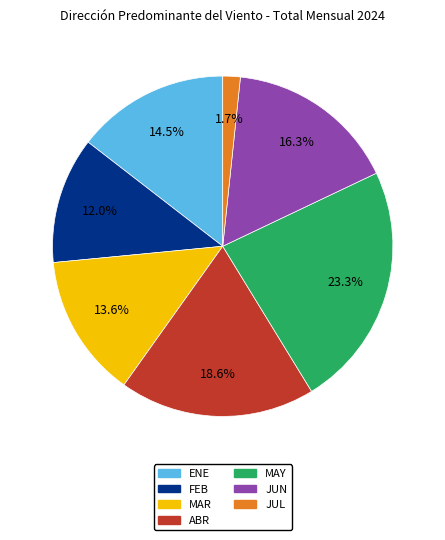

What percentage do FEB and MAY together represent?

35.3%